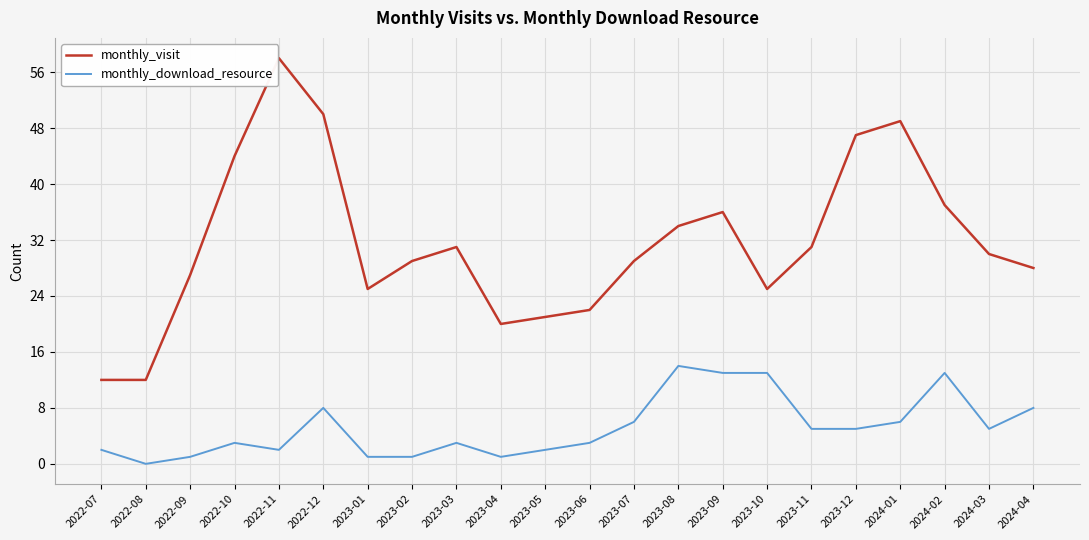

What position from the right is 2023-04?

13